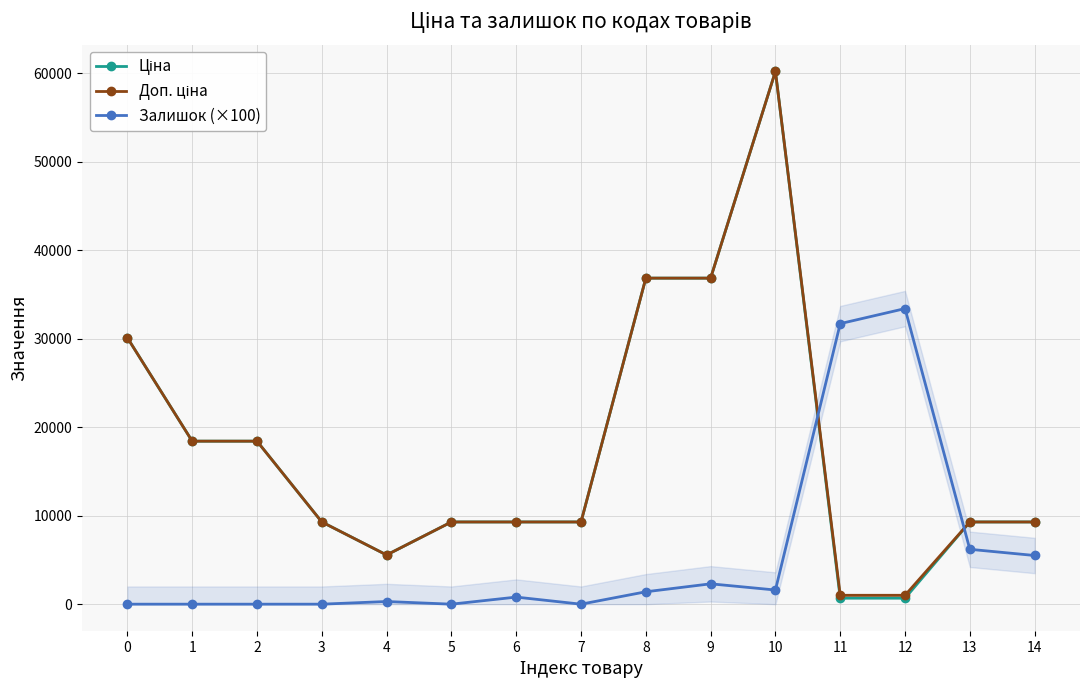

How many lines are shown in the chart?

3